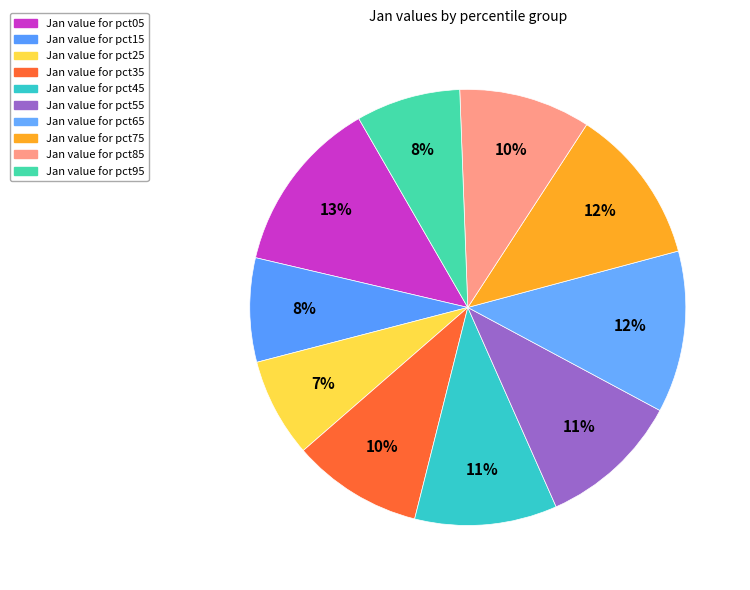

Is there any slice that represents more than half of the pie?

No